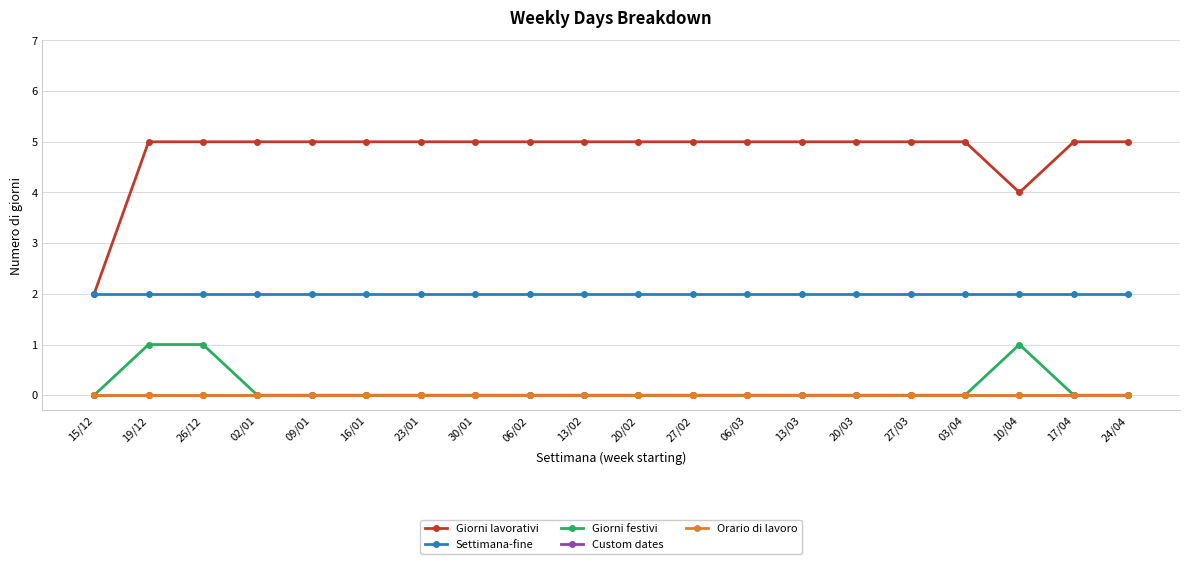

At which label does Custom dates reach its minimum?

15/12